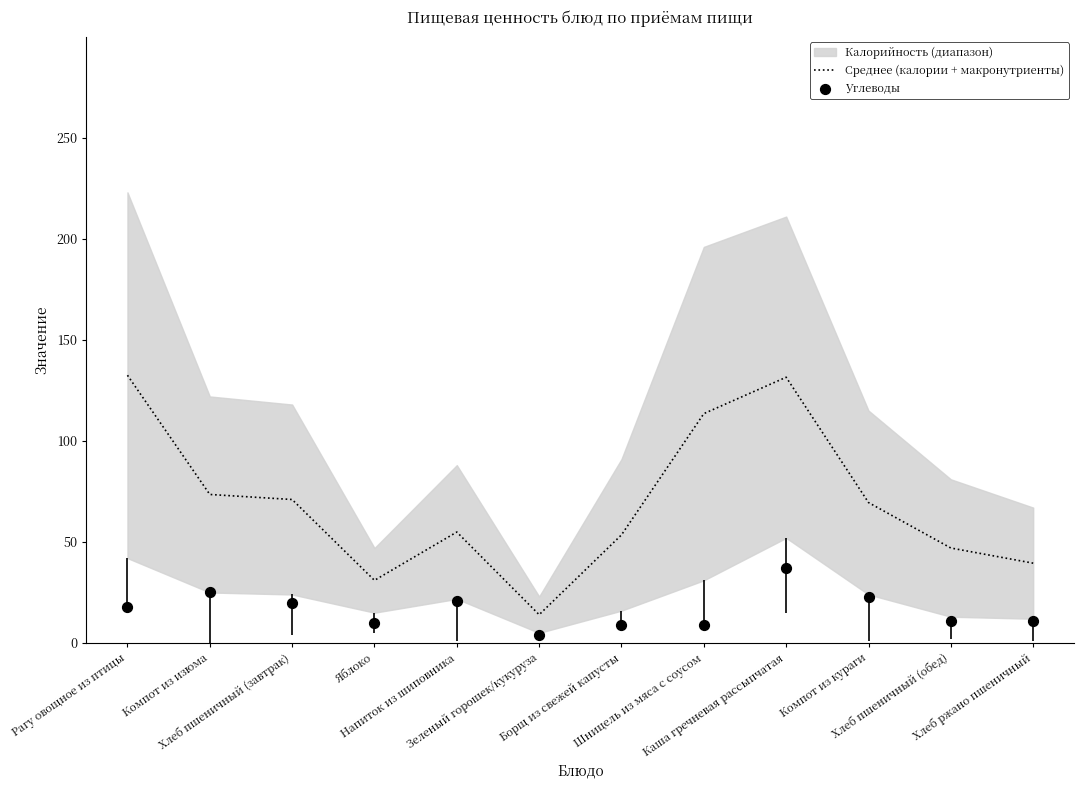

At how many categories does at least one series exceed 109?

3